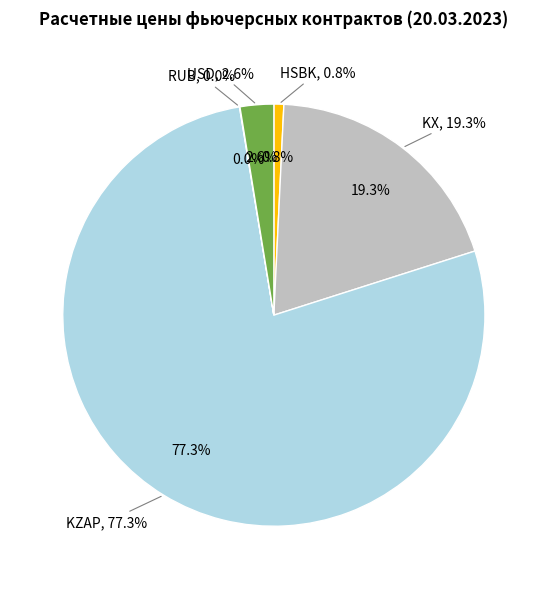

What percentage is NOT represented by USD?

97.4%